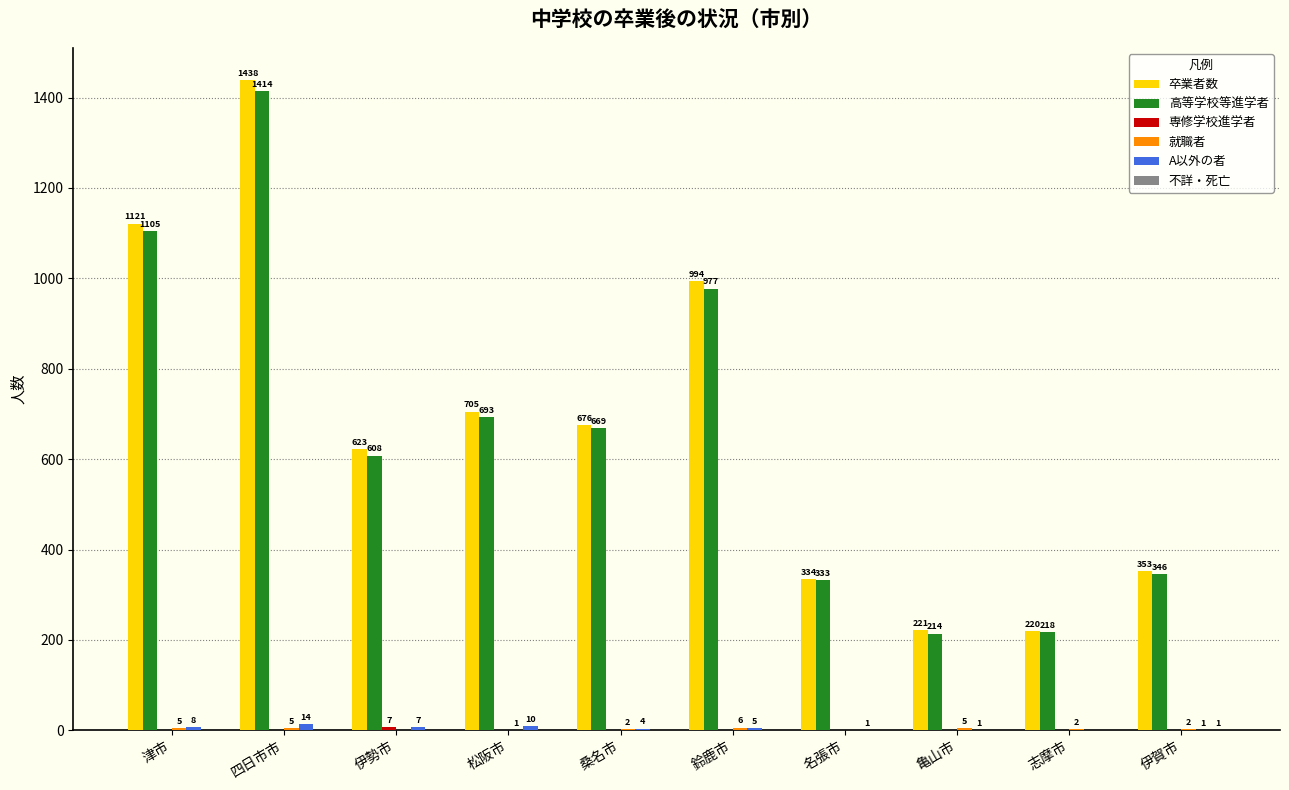

Between 鈴鹿市 and 志摩市, which series saw the biggest shift?

卒業者数